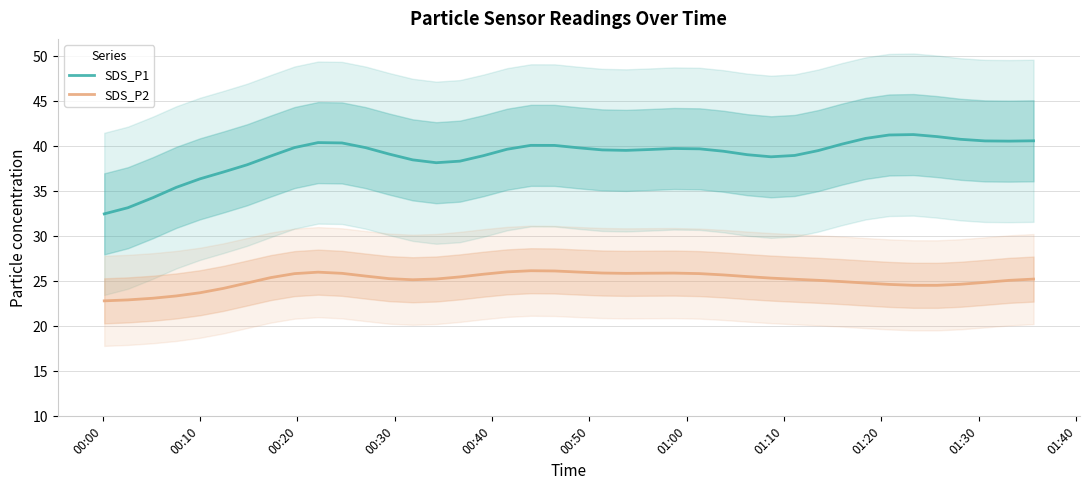

Rank the series by their maximum value, from lowest to highest.

SDS_P2, SDS_P1